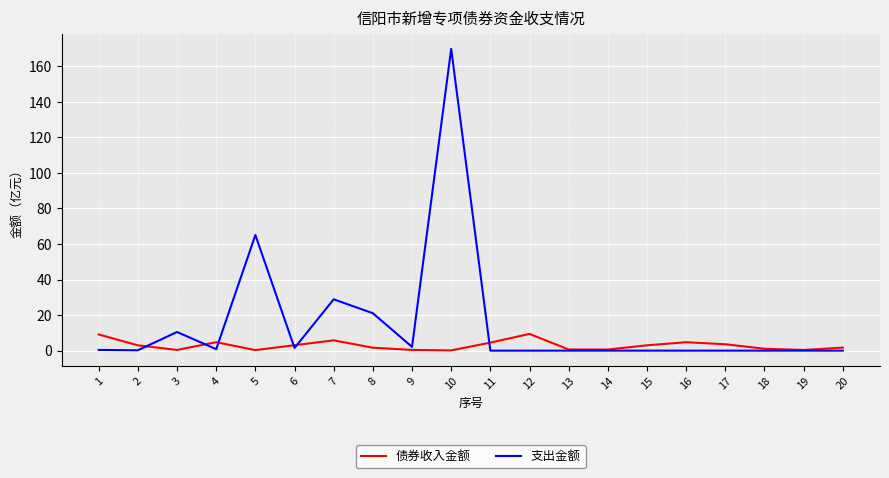

Which series changed the most between 1 and 20?

债券收入金额